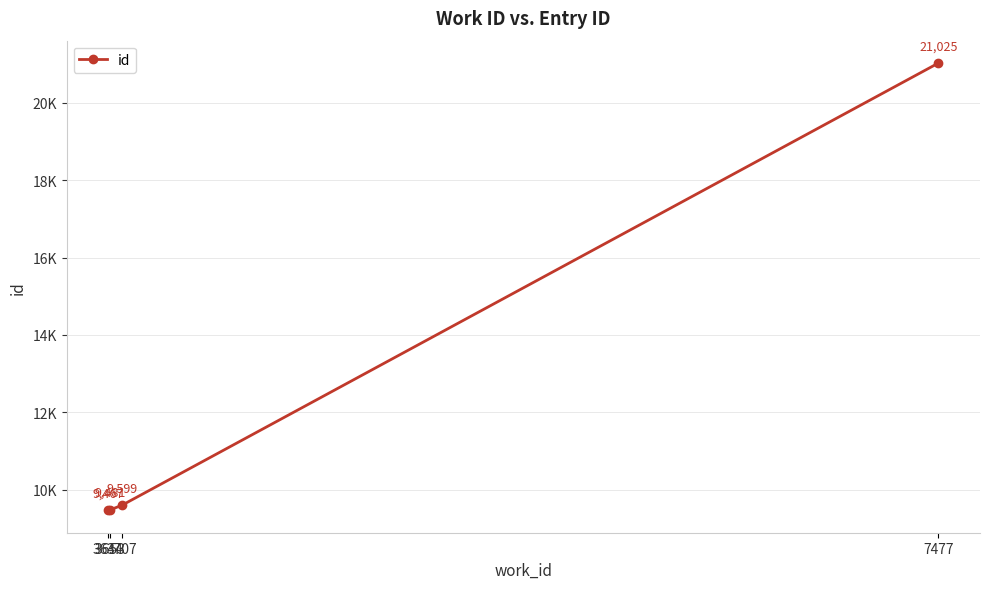

Does the chart have visible grid lines?

Yes